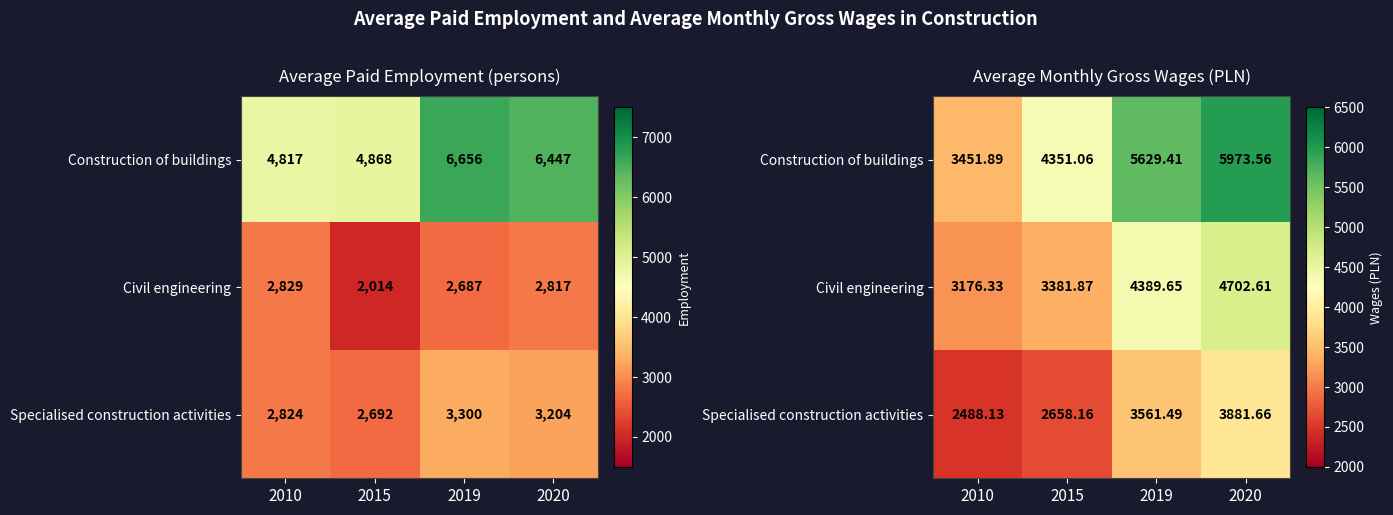

Which category has the lowest value in the Construction of buildings series?

2010